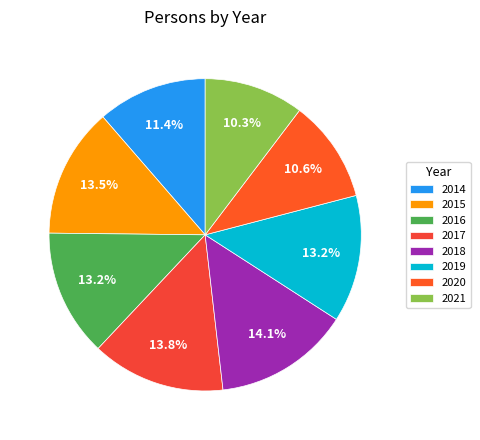

Approximately how many times larger is the value at 2019 compared to 2018?

0.9